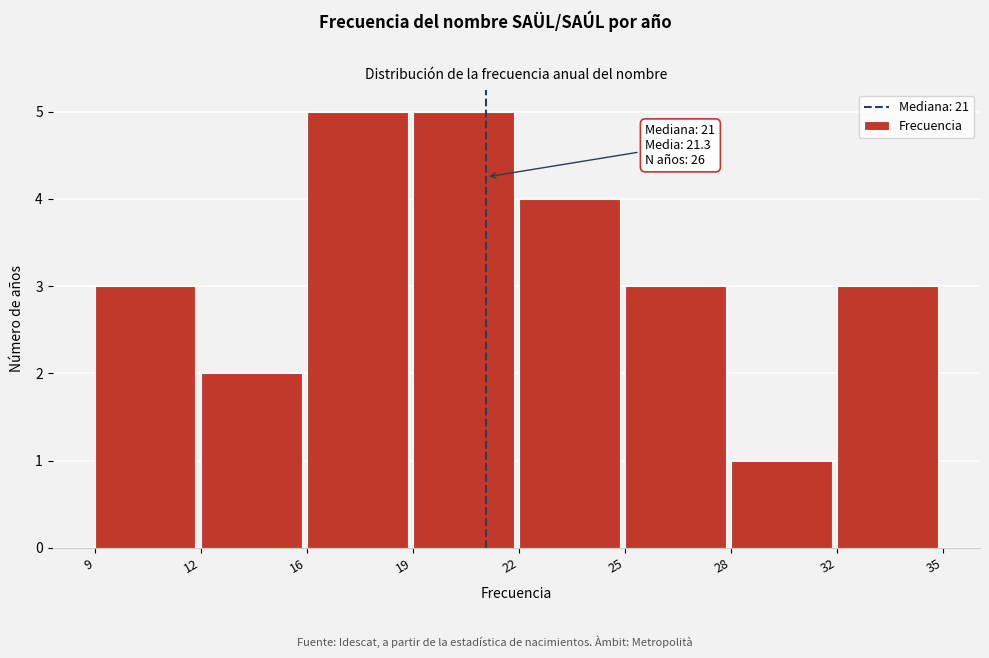

Reading left to right, extract all data points from this chart.

3	2	5	5	4	3	1	3